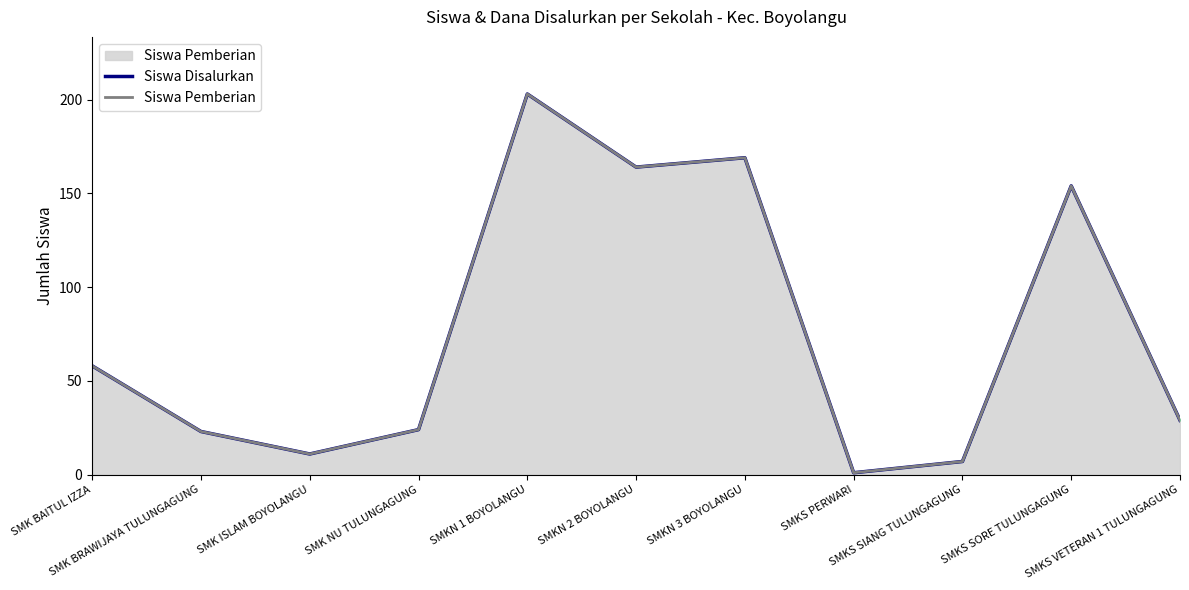

What is the label of the 4th point from the left?

SMK NU TULUNGAGUNG